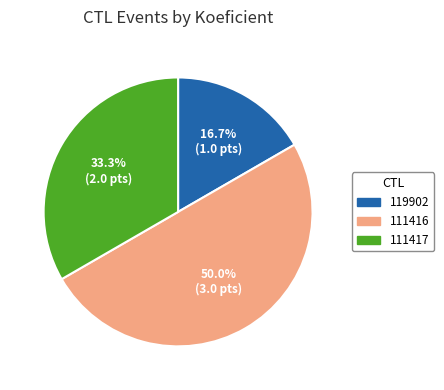

To the nearest percent, what percentage of the pie is 111417?

33%